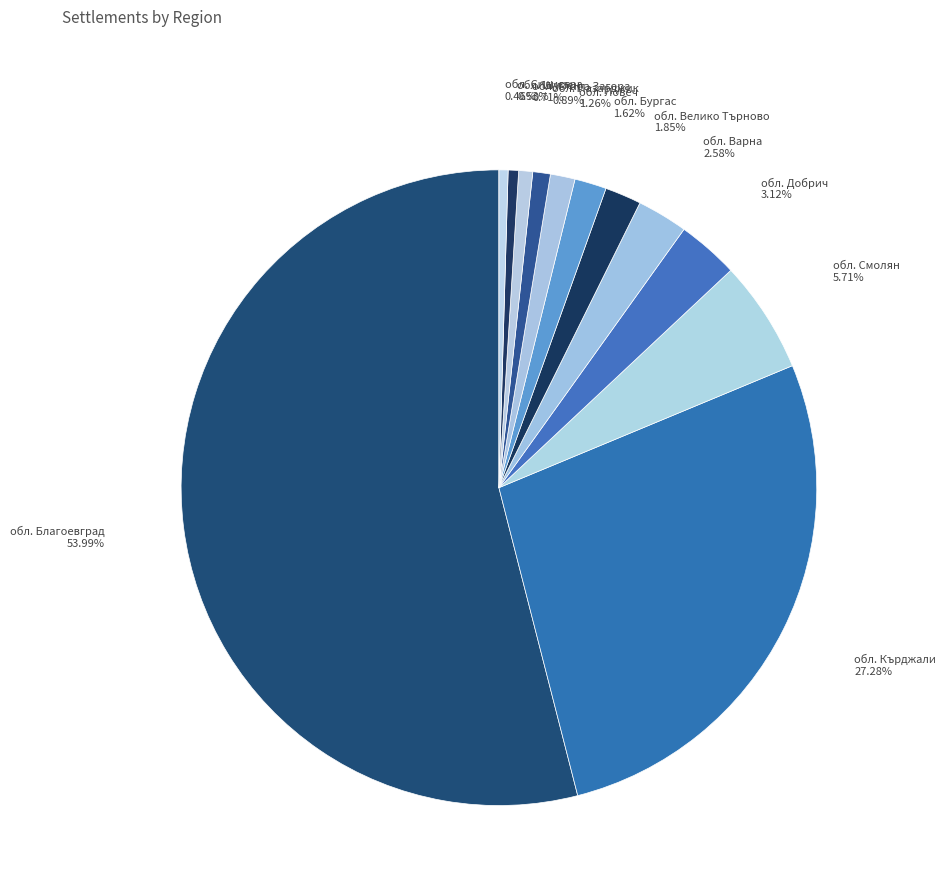

What is the total percentage of обл. Кърджали and обл. Силистра?

27.7%